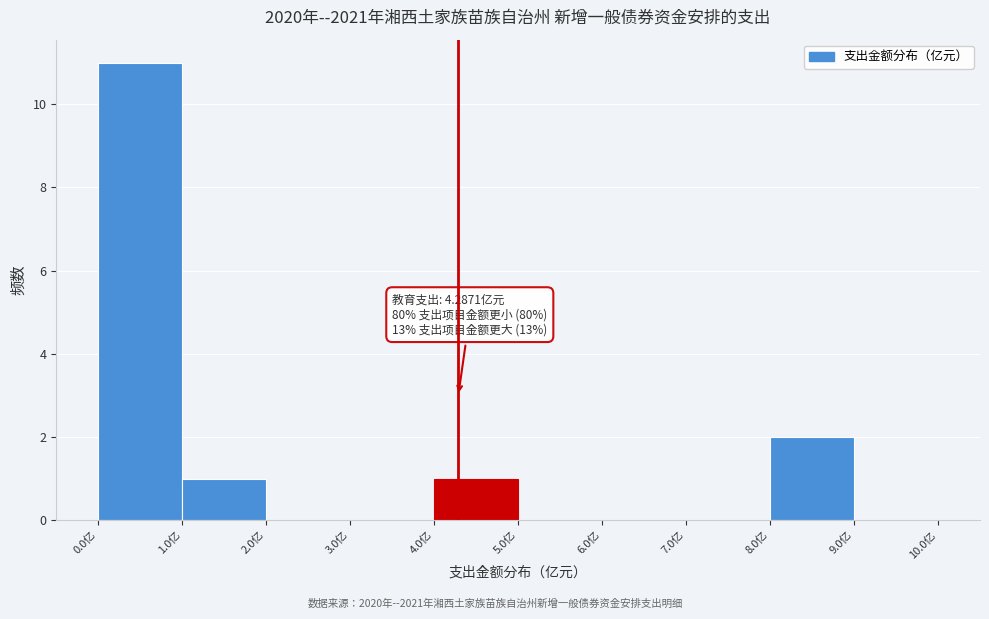

Which range on the x-axis has the tallest bar?

0 to 1